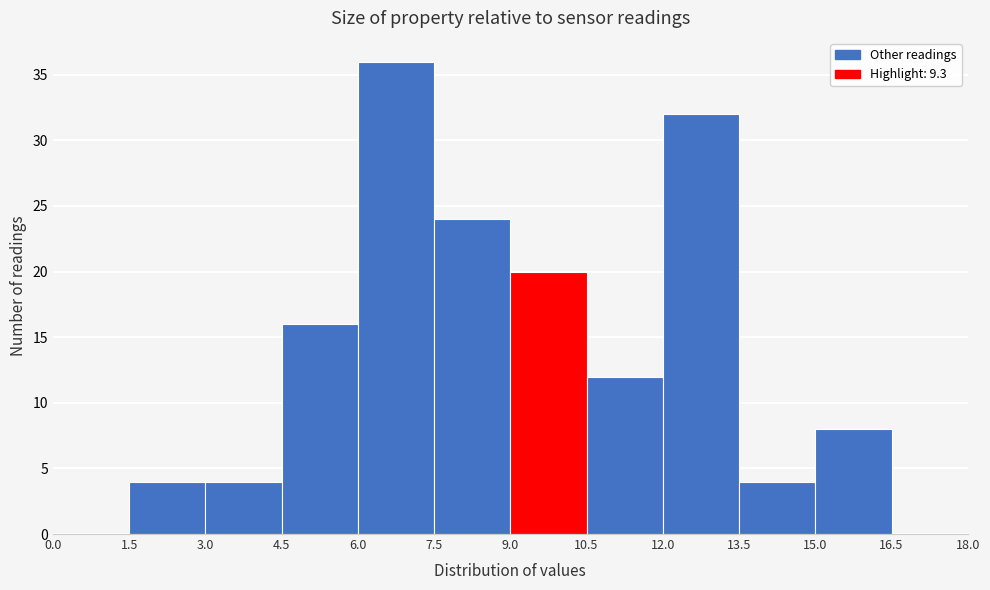

Reading left to right, transcribe this chart: for each bar, give the range it covers on the x-axis and its height. The values are not printed on the chart, so give them approximately, as read against the axis.

0.0 to 1.5: 0
1.5 to 3.0: 4
3.0 to 4.5: 4
4.5 to 6.0: 16
6.0 to 7.5: 36
7.5 to 9.0: 24
9.0 to 10.5: 20
10.5 to 12.0: 12
12.0 to 13.5: 32
13.5 to 15.0: 4
15.0 to 16.5: 8
16.5 to 18.0: 0